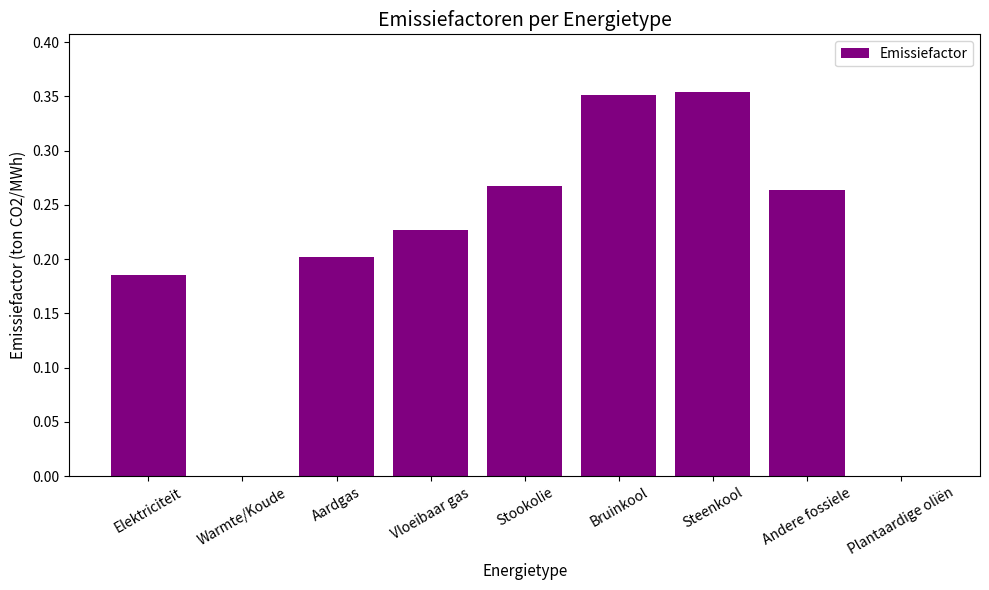

What is the sum of all values?

1.8